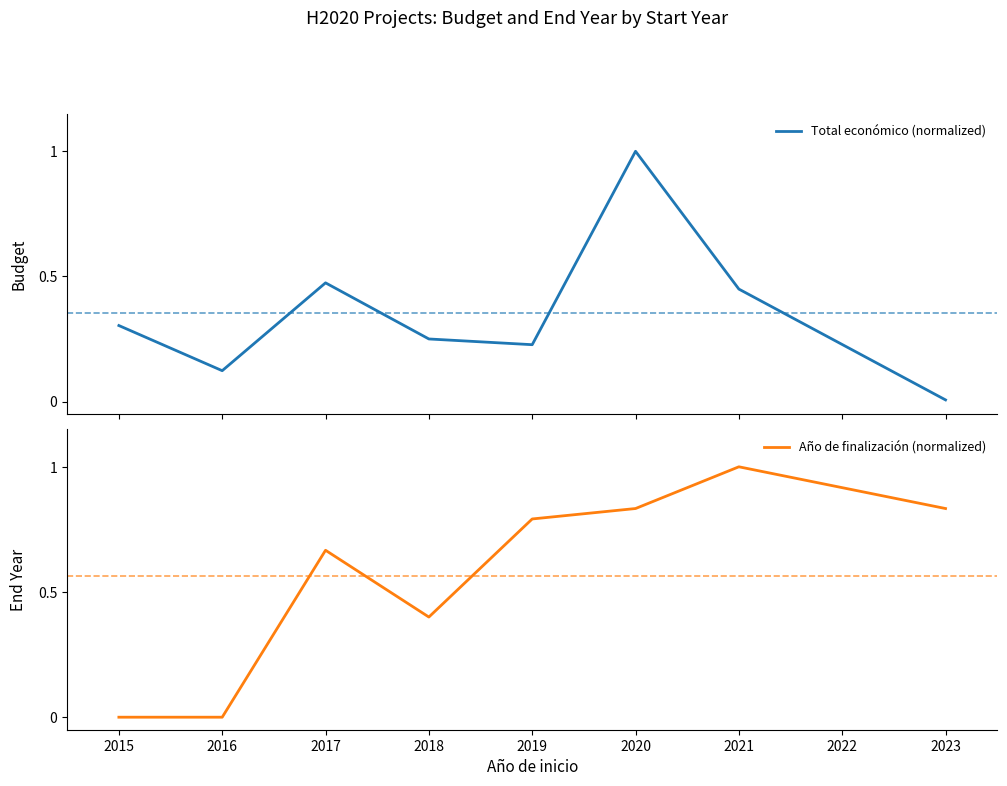

Which category has the highest value in the Año de finalización (normalized) series?

2021